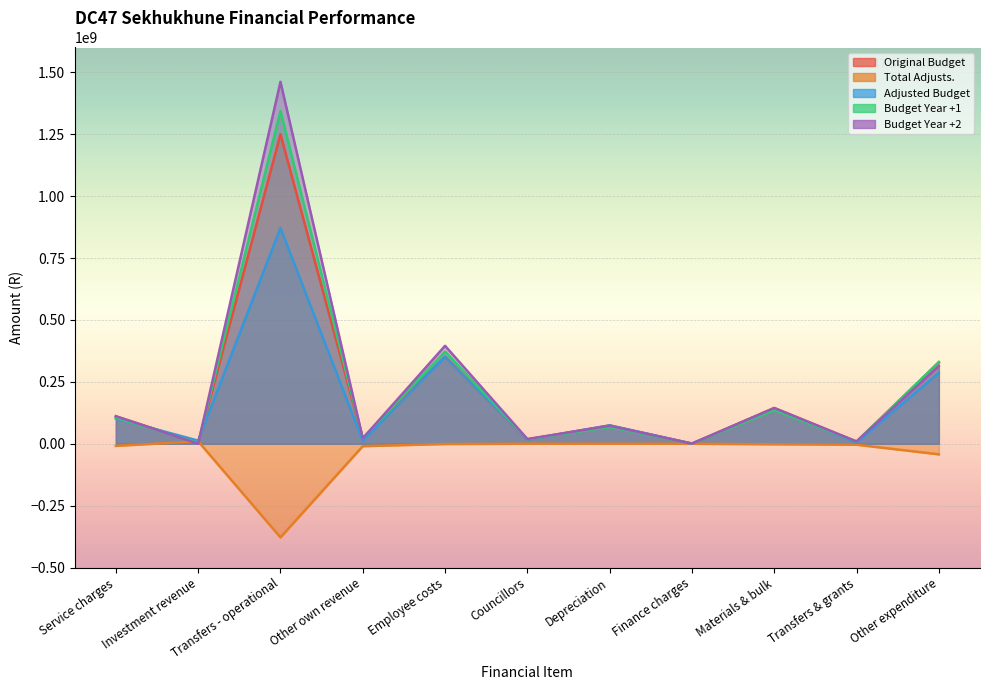

At which category is the sum across all series the highest?

Transfers - operational